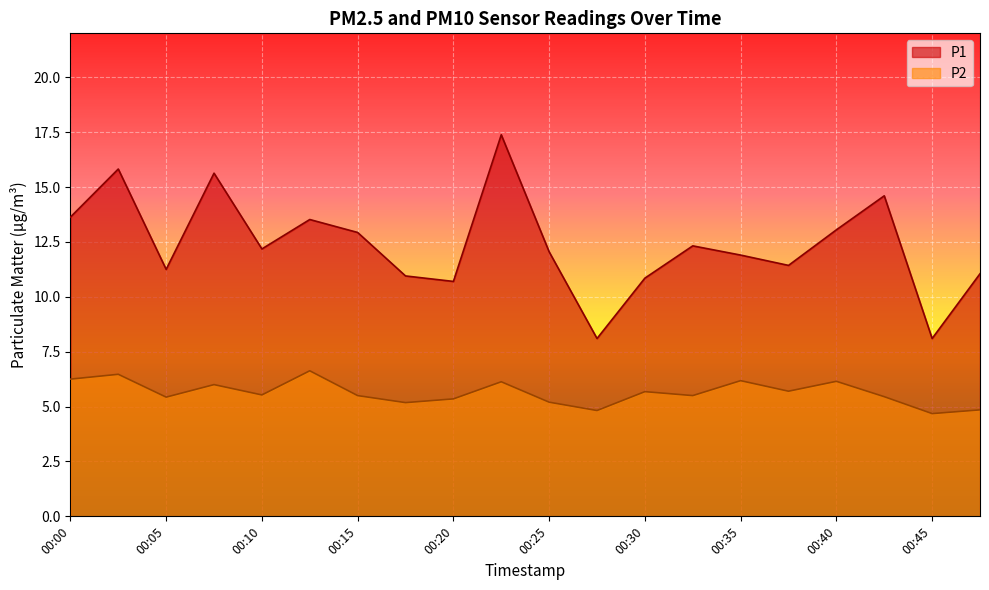

How many data points in P2 are less than 5?

3